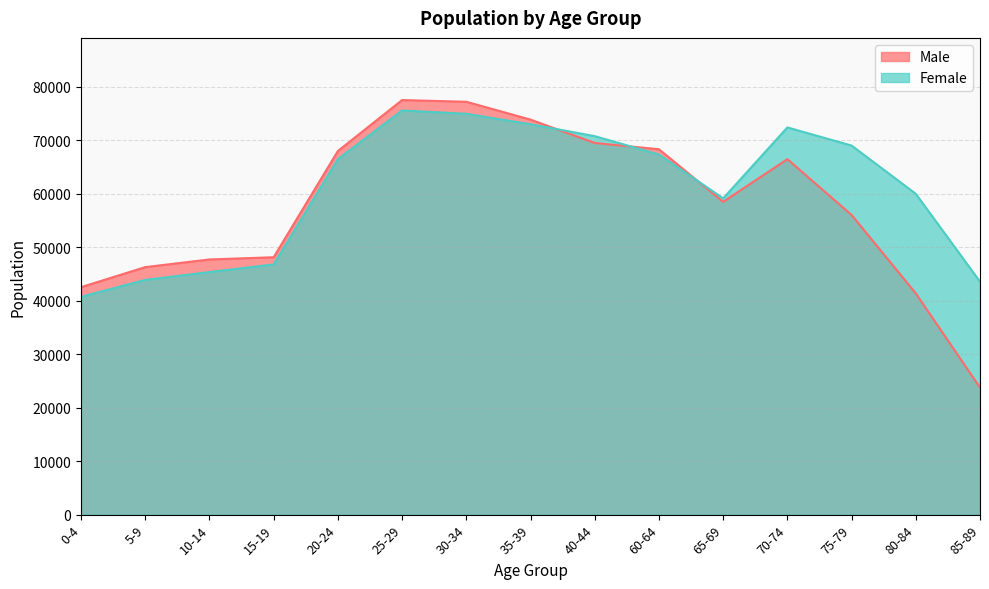

How many categories are shown in the chart?

15